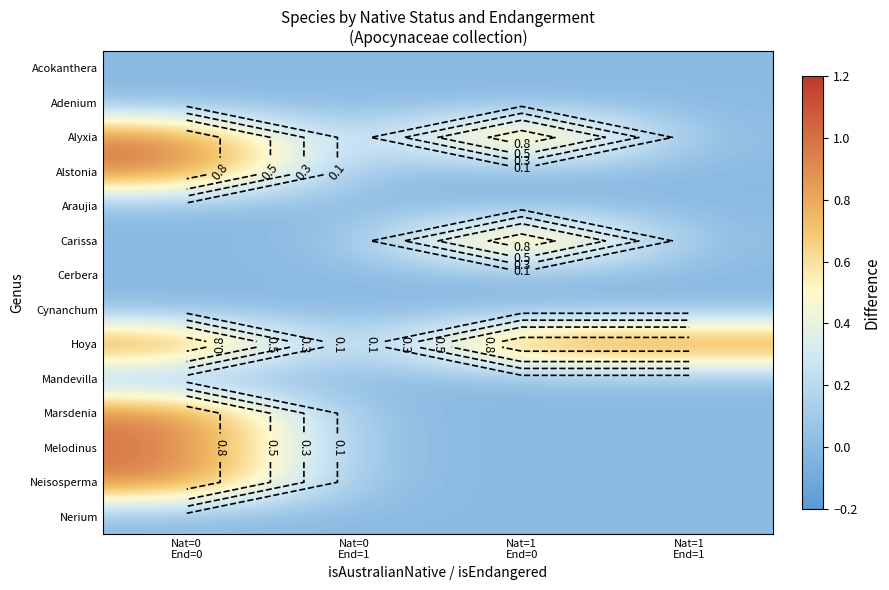

Rank the categories by Carissa value from highest to lowest.

Nat=1 End=0, Nat=0 End=0, Nat=0 End=1, Nat=1 End=1